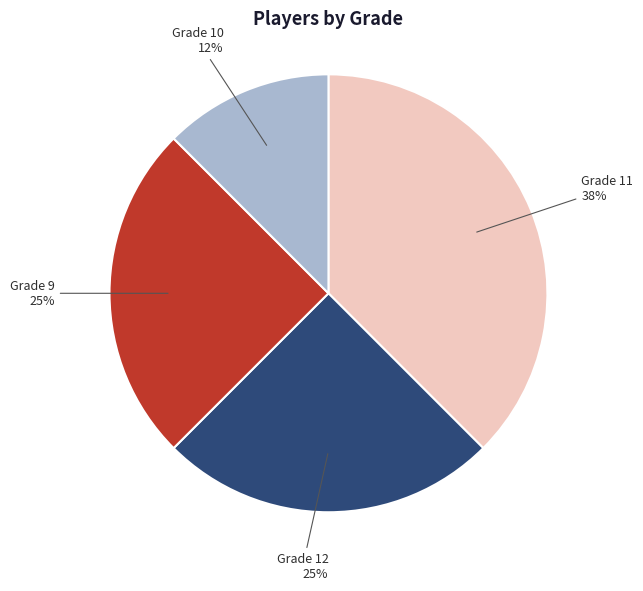

Does any single category account for the majority?

No